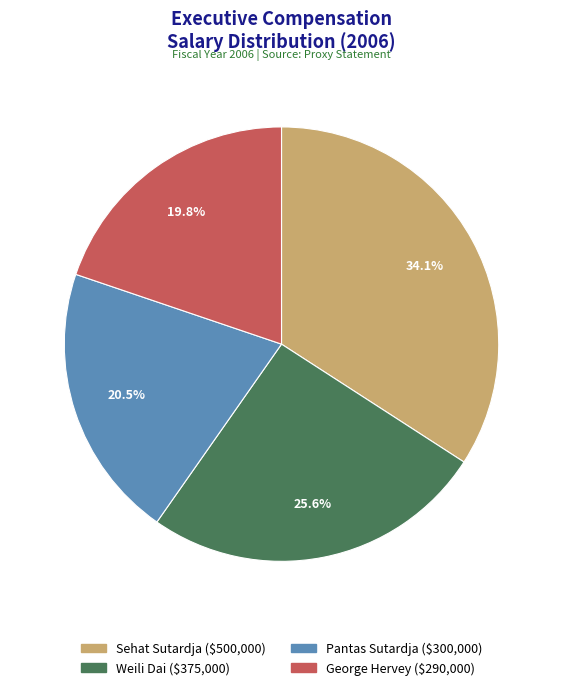

To the nearest percent, what percentage of the pie is George Hervey?

20%